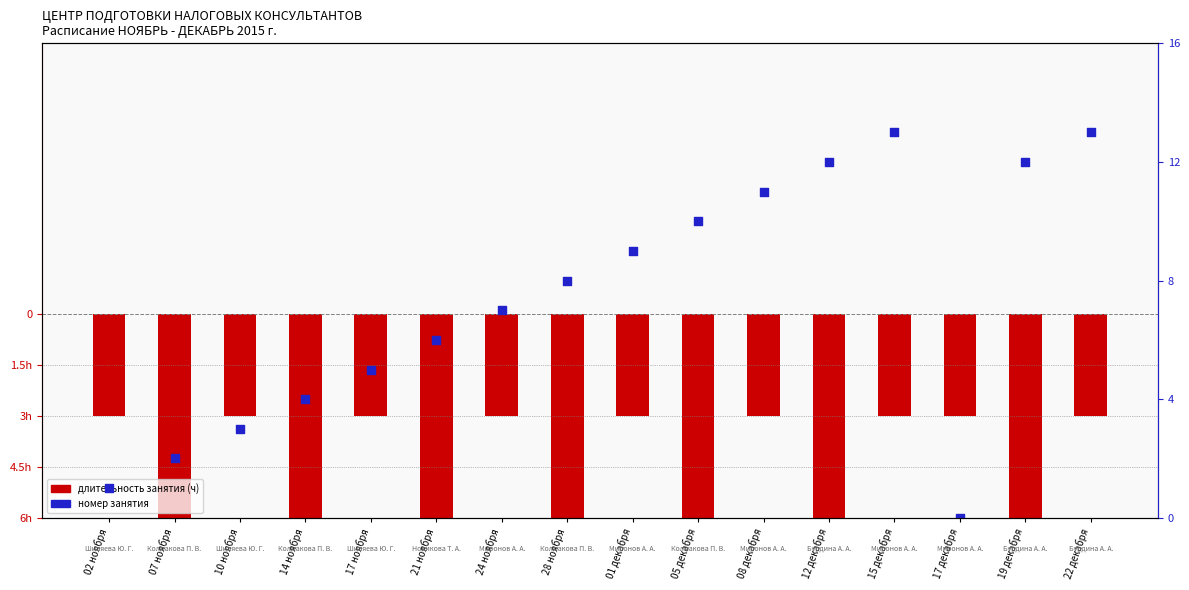

Which series contains the highest Y value?

lesson number